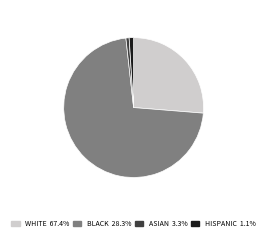

Which has a higher value, WHITE or BLACK?

BLACK